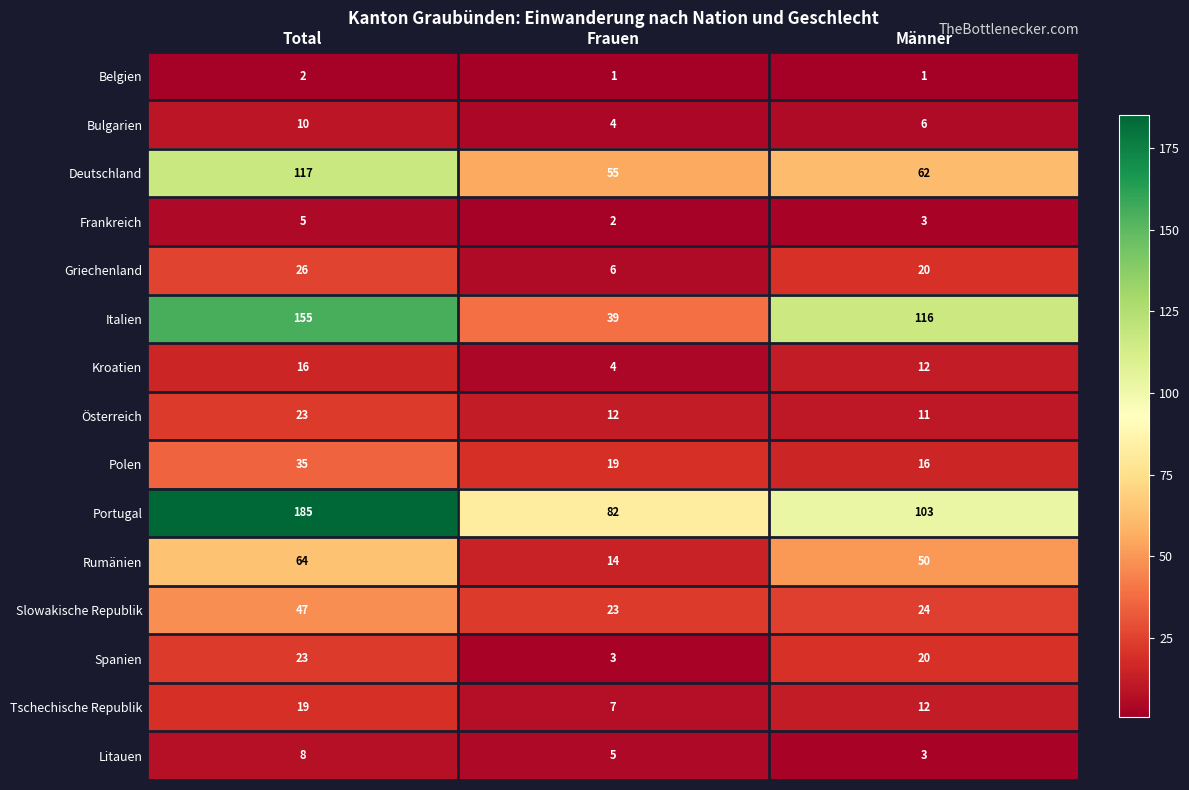

The Litauen series shows 14 at Total. True or false?

False